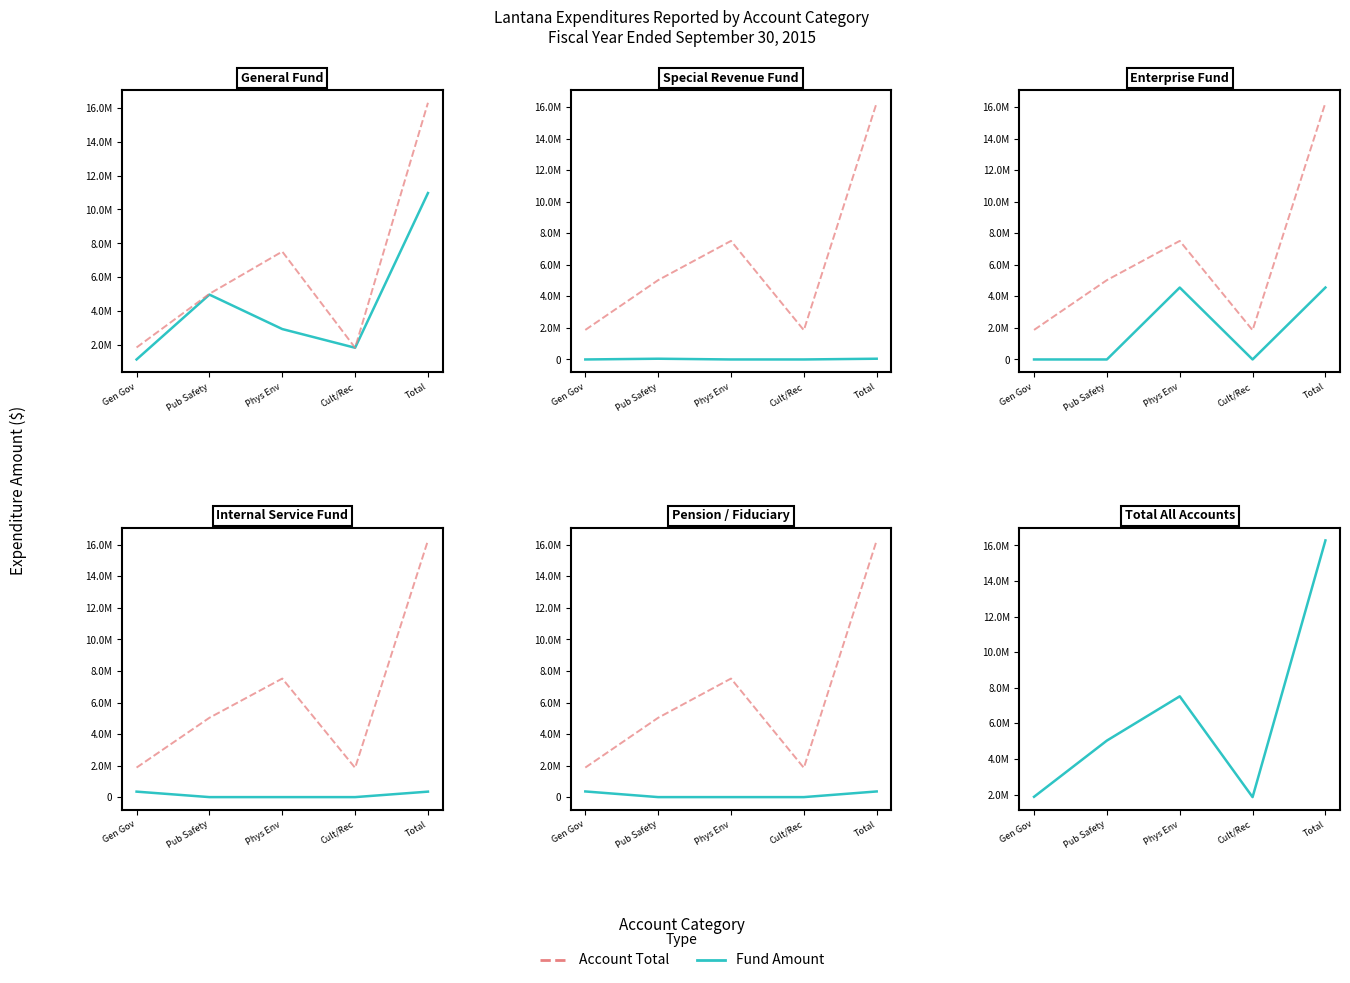

How many interior local valleys does the General series have?

1